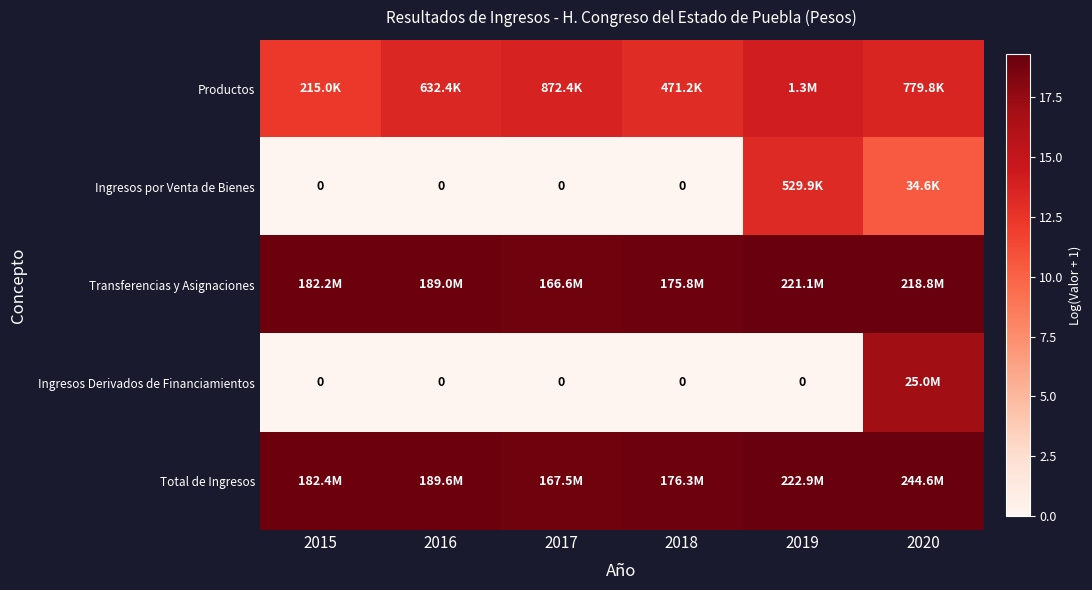

What is the average value of the Transferencias y Asignaciones series?

19.1